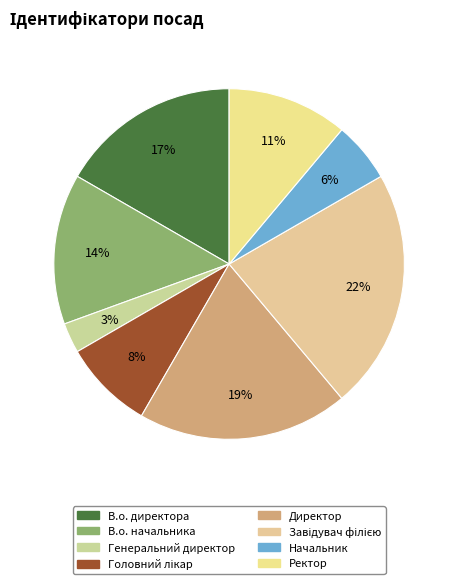

Is there a majority slice in this chart?

No